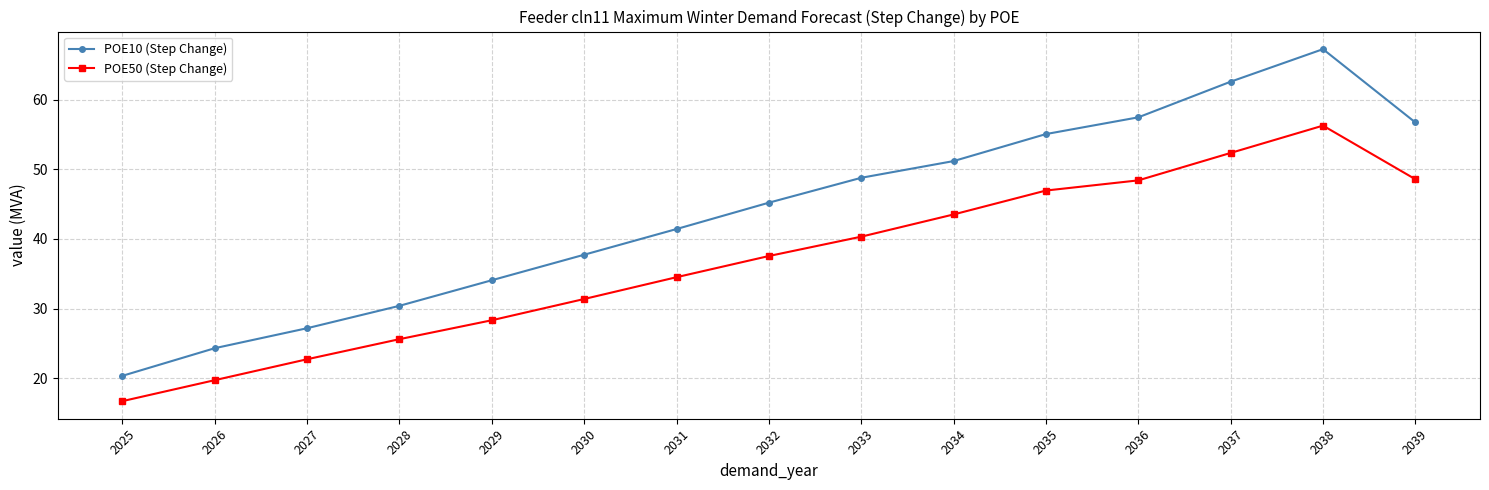

List the series in order of their overall mean, highest first.

POE10 (Step Change), POE50 (Step Change)